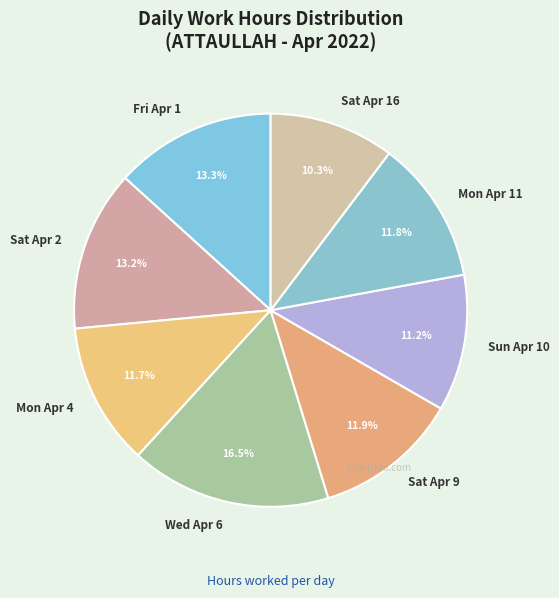

How many slices are in this pie chart?

8